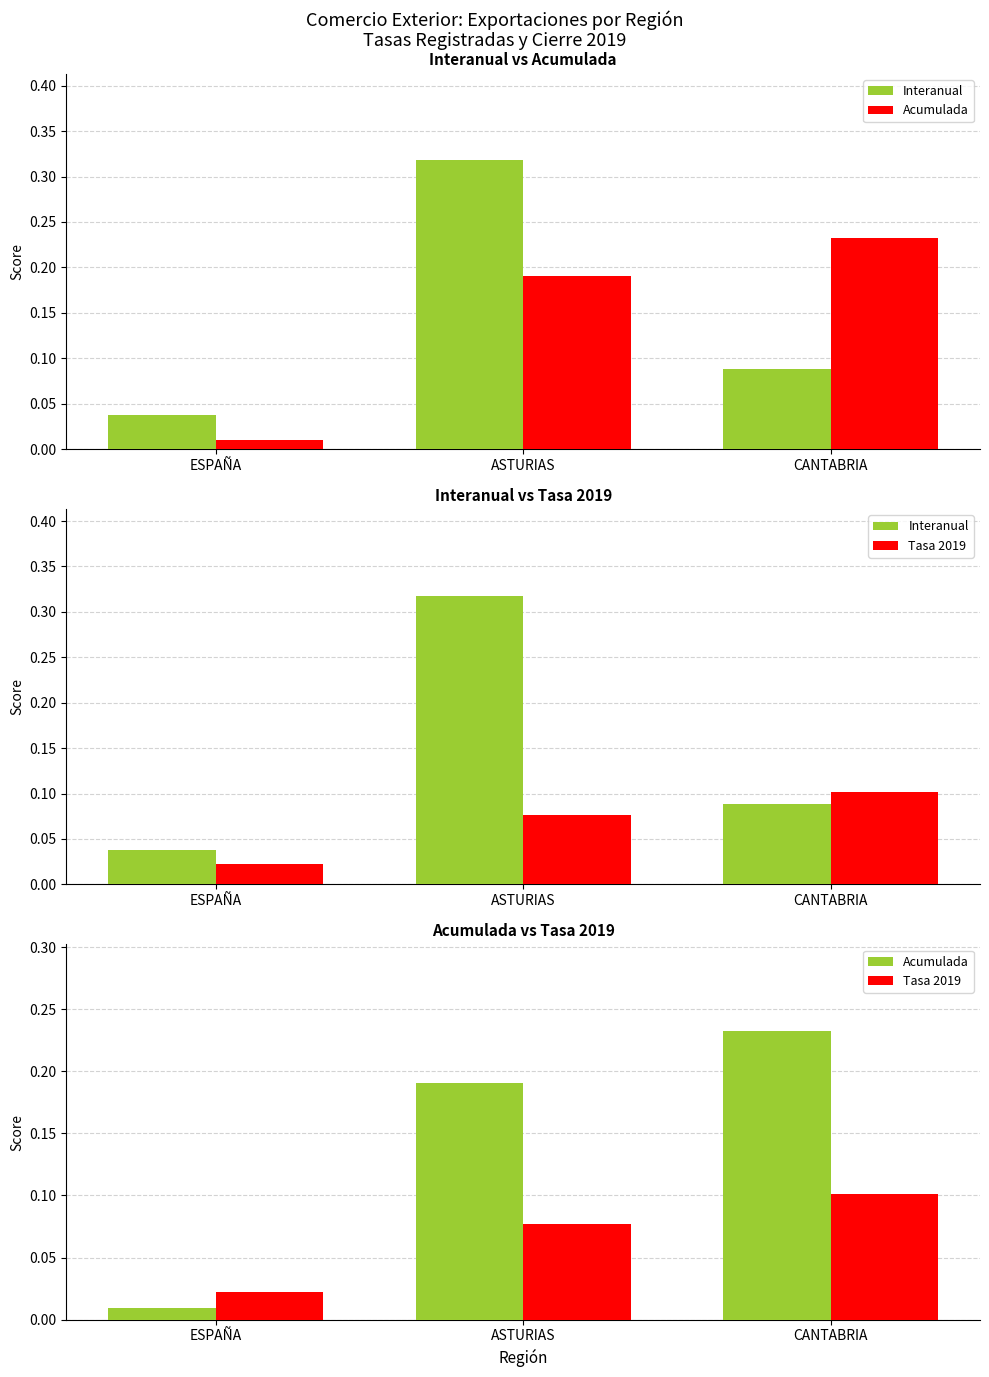

How many groups of bars are there?

3